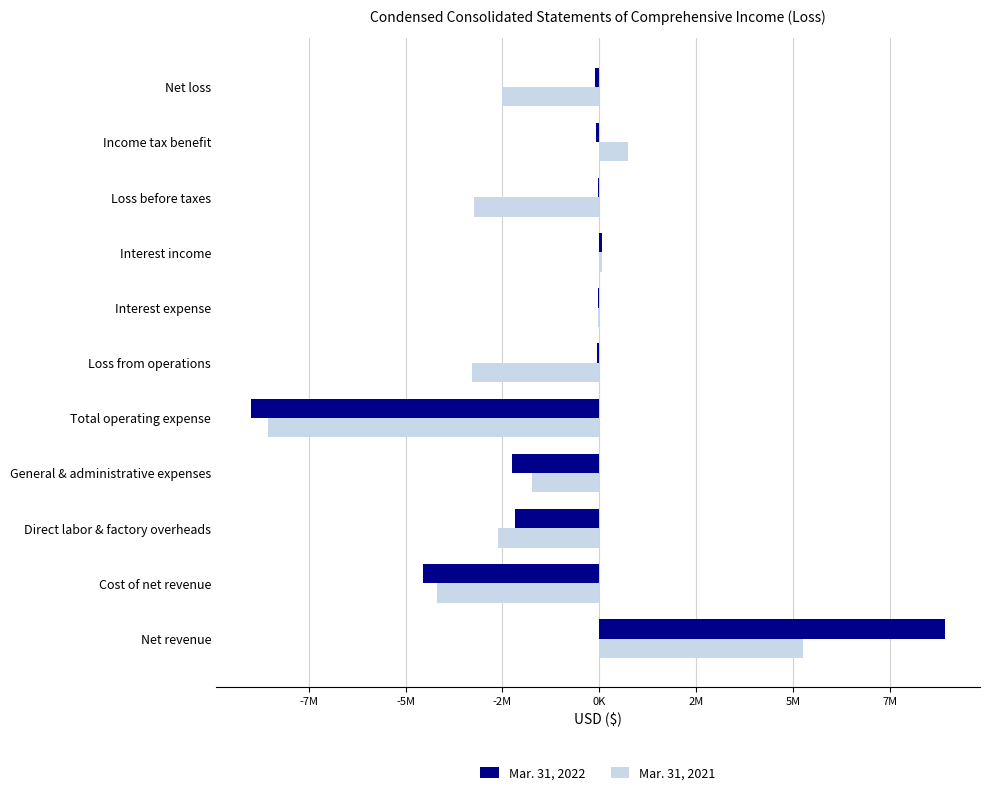

How many values in the Mar. 31, 2021 series exceed -2502124?

5